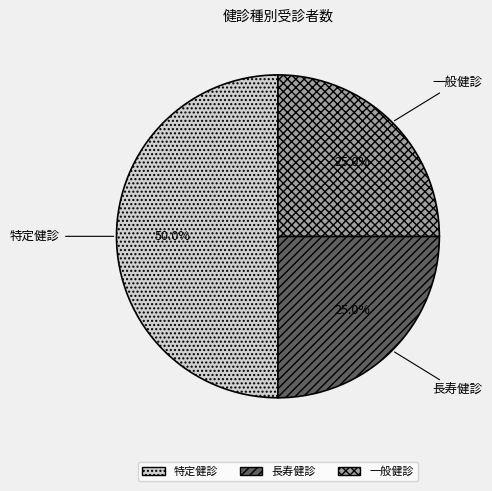

Approximately how many times larger is the value at 長寿健診 compared to 一般健診?

1.0